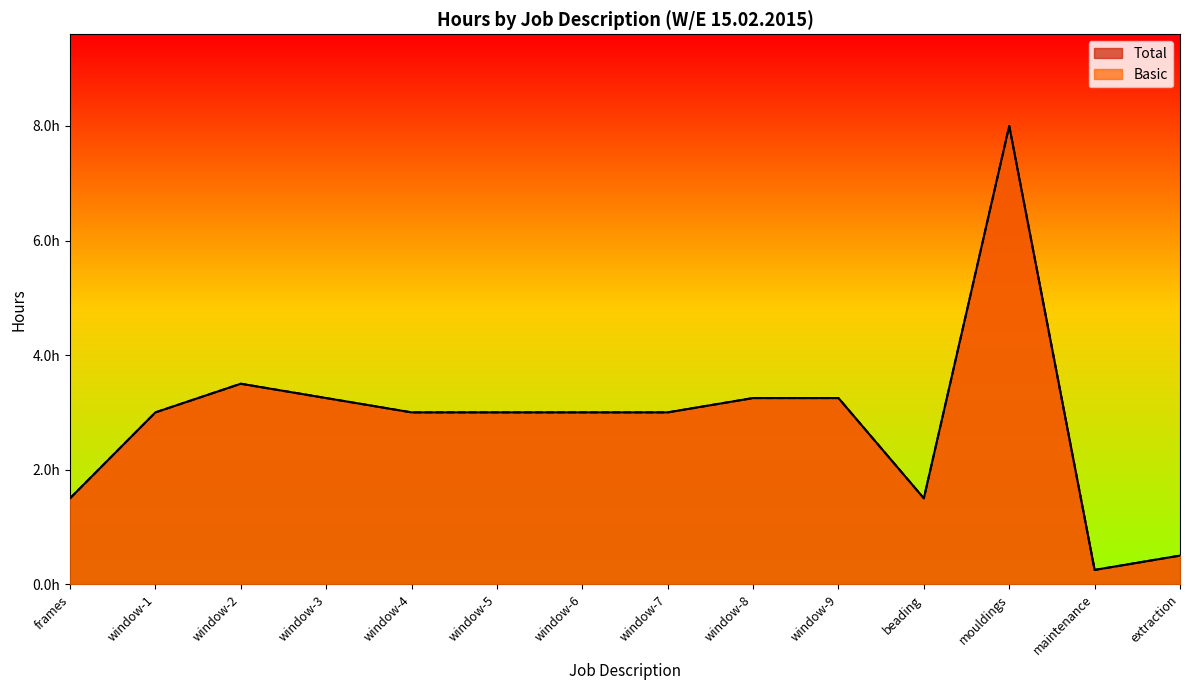

At which label is Total closest to 4?

window-2